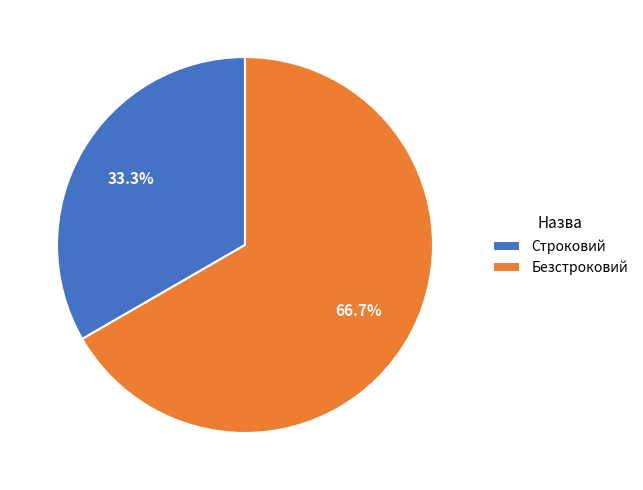

Between Строковий and Безстроковий, which is larger?

Безстроковий